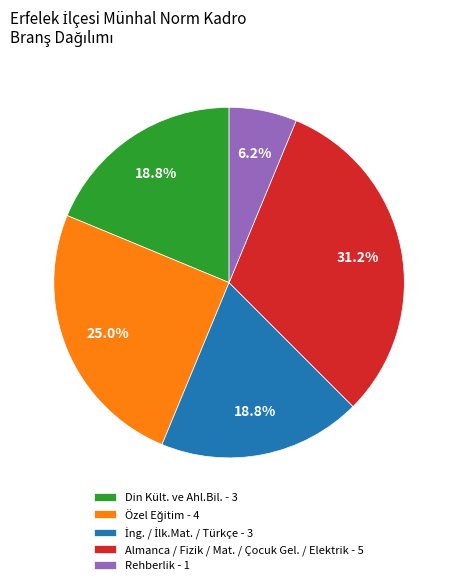

Is there a majority slice in this chart?

No